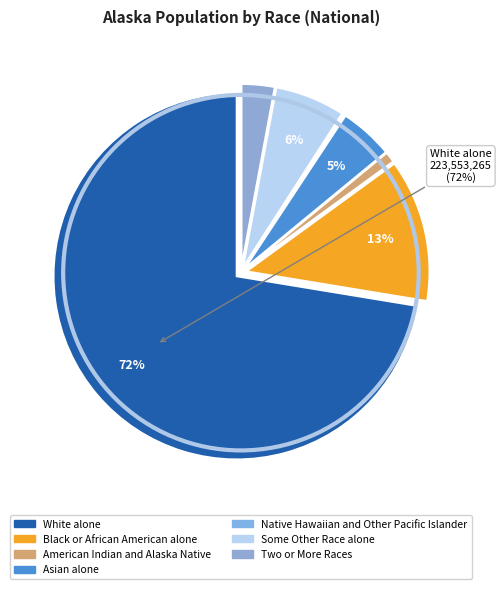

To the nearest percent, what is the average slice percentage?

14%